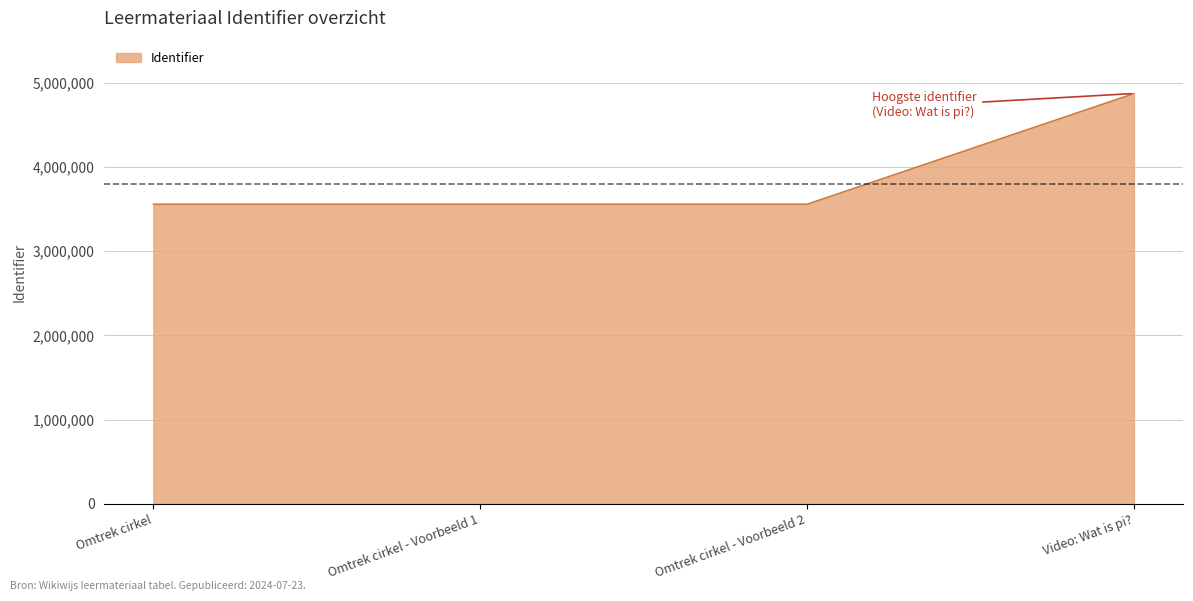

What is the average value?

3887579